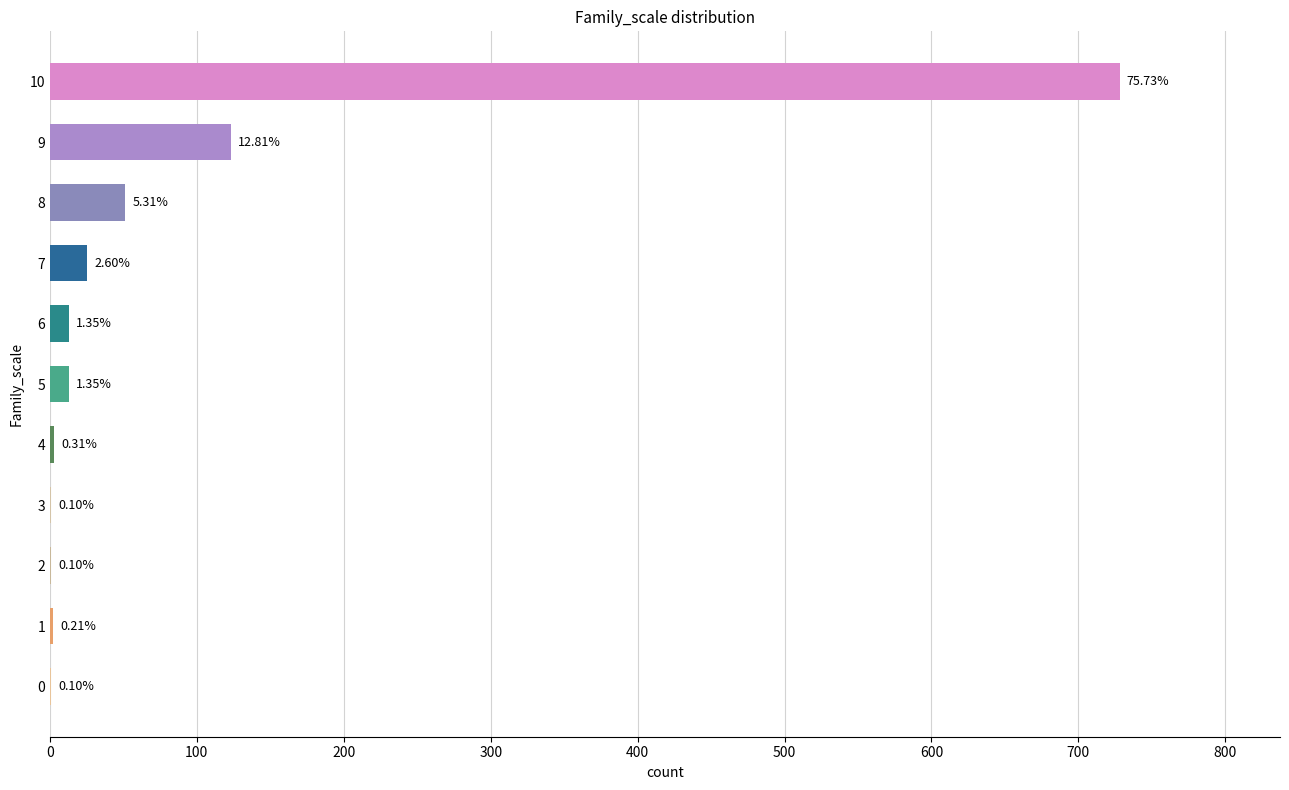

What is the average value?

87